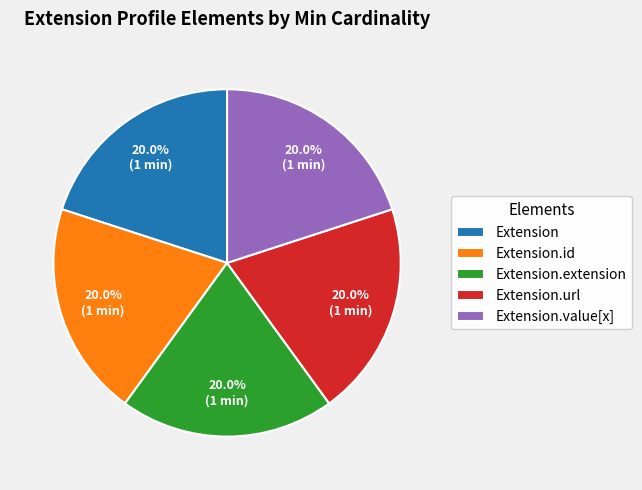

To the nearest percent, what is the average slice percentage?

20%